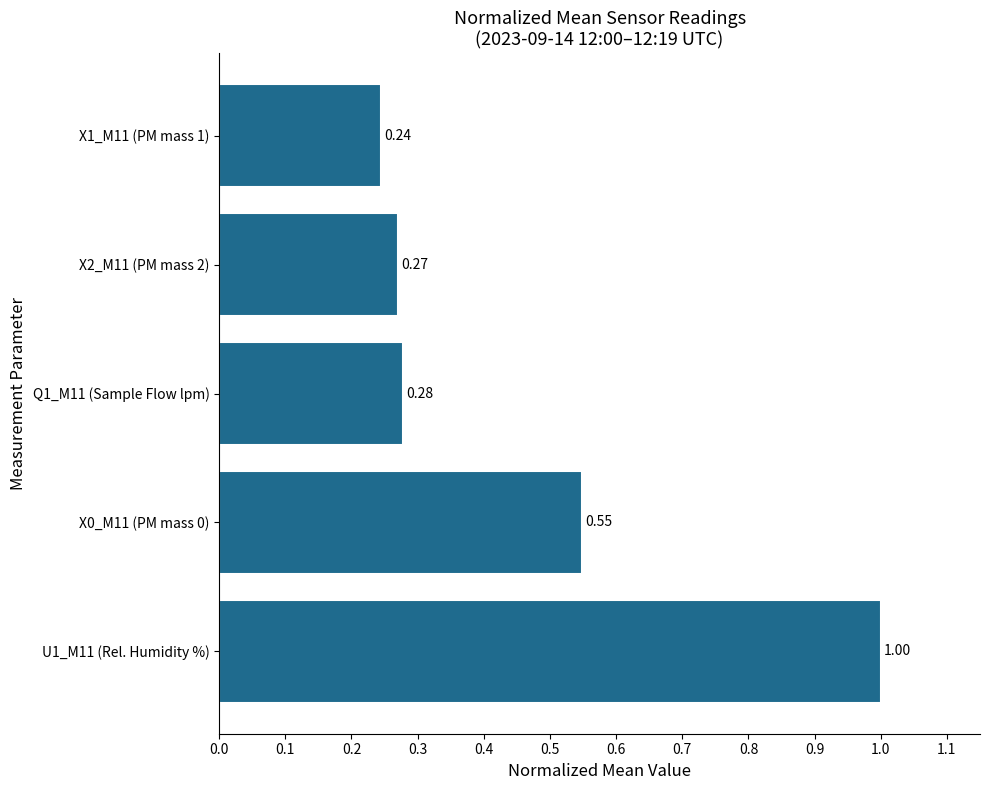

List the labels in order of value, smallest first.

X1_M11 (PM mass 1), X2_M11 (PM mass 2), Q1_M11 (Sample Flow lpm), X0_M11 (PM mass 0), U1_M11 (Rel. Humidity %)